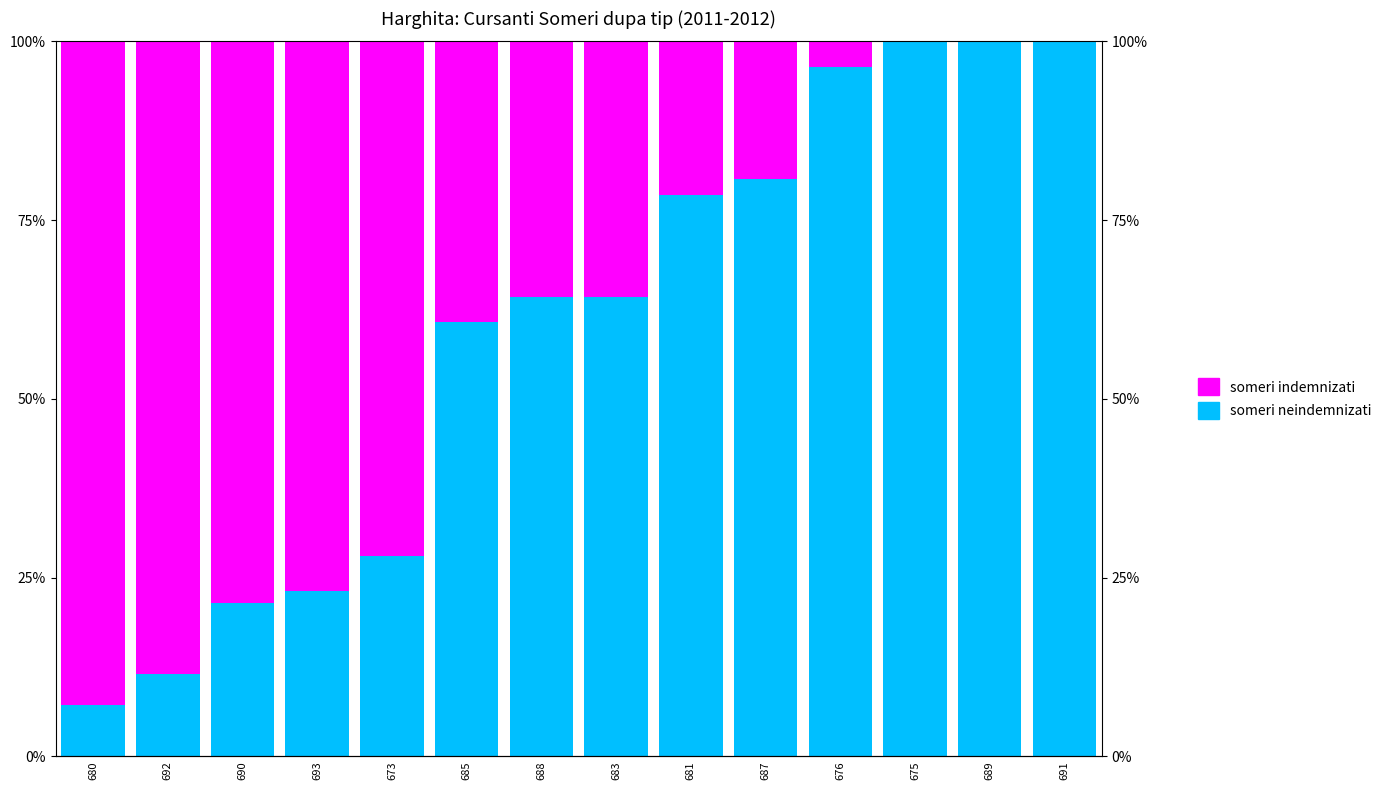

At which label does someri neindemnizati first exceed 64?

688